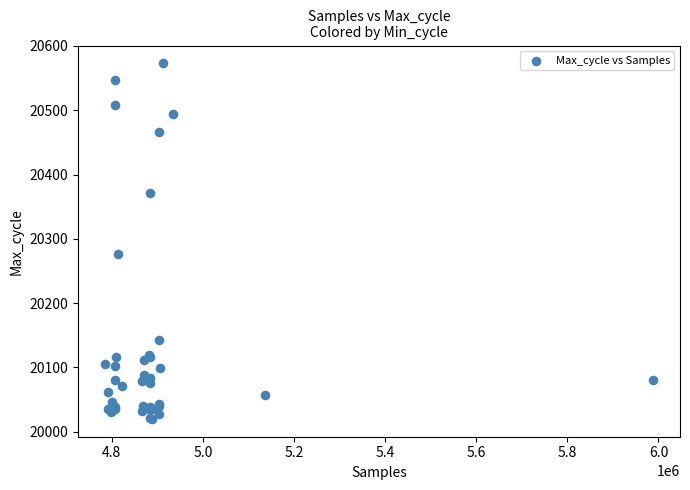

What Y value in the scatter plot is closest to 20296?

20276